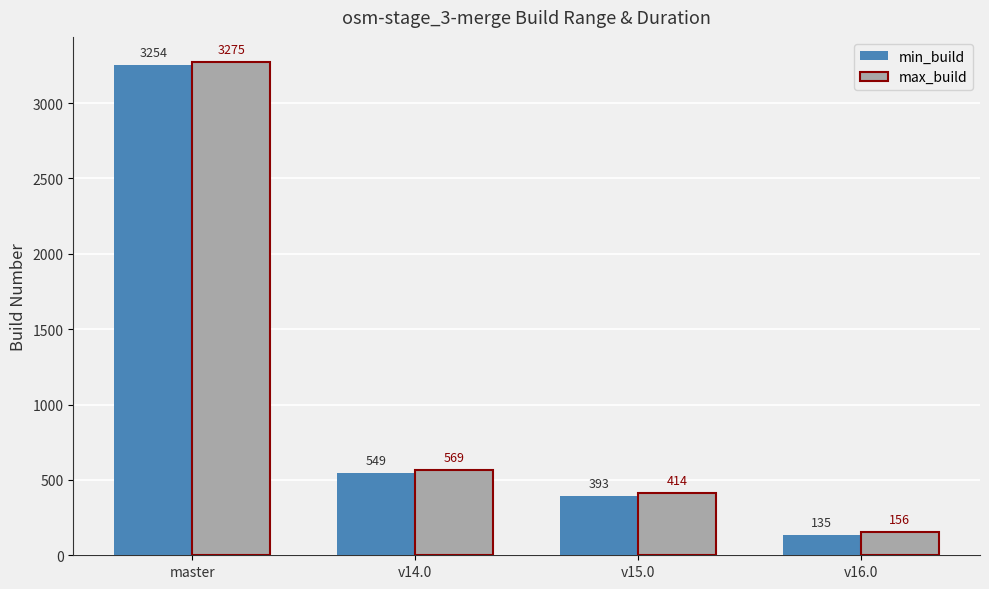

Which label corresponds to the largest value in the chart?

master